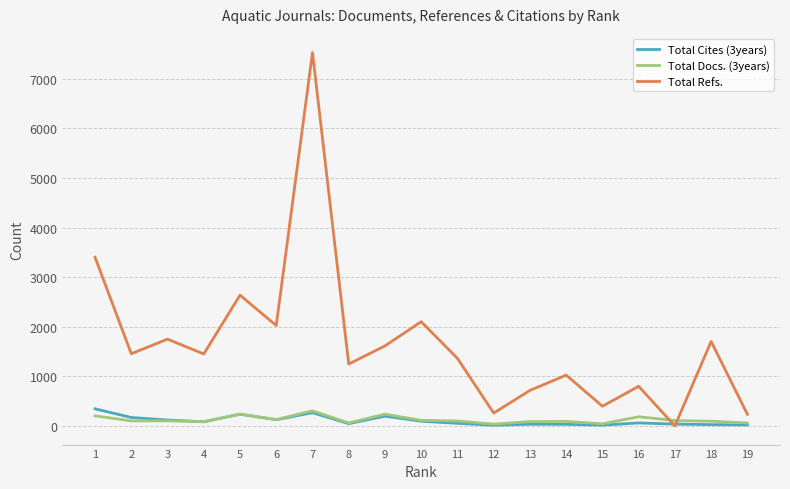

Which series has the largest total across all categories?

Total Refs.